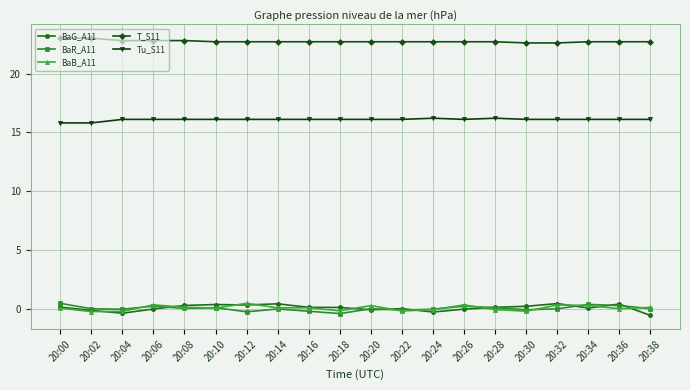

Is it true that BaG_A11 equals 0.4 at 20:14?

True